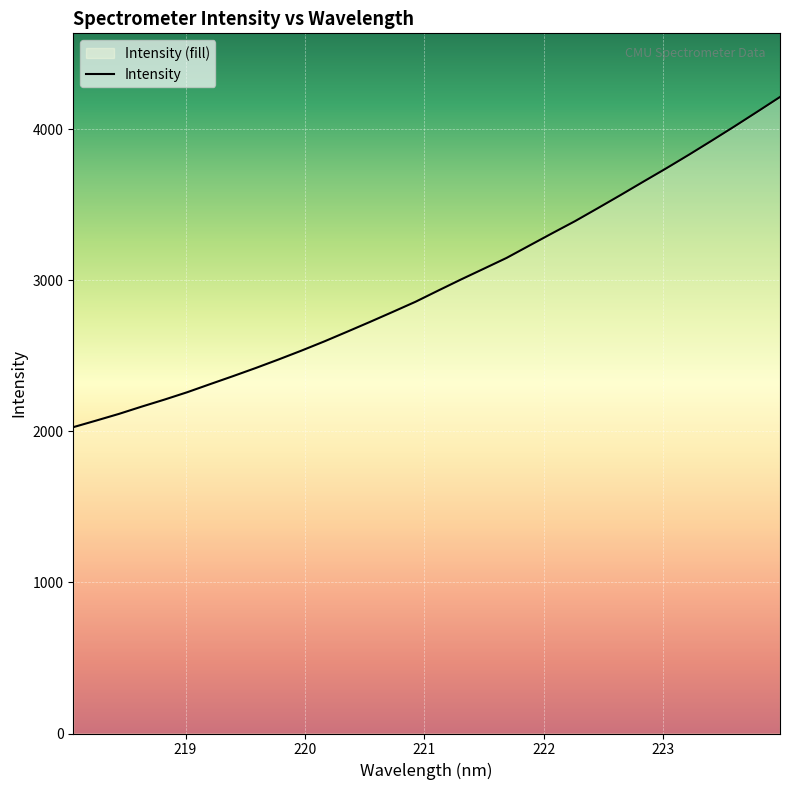

True or false: there are more than 1 points higher than both neighbors.

False